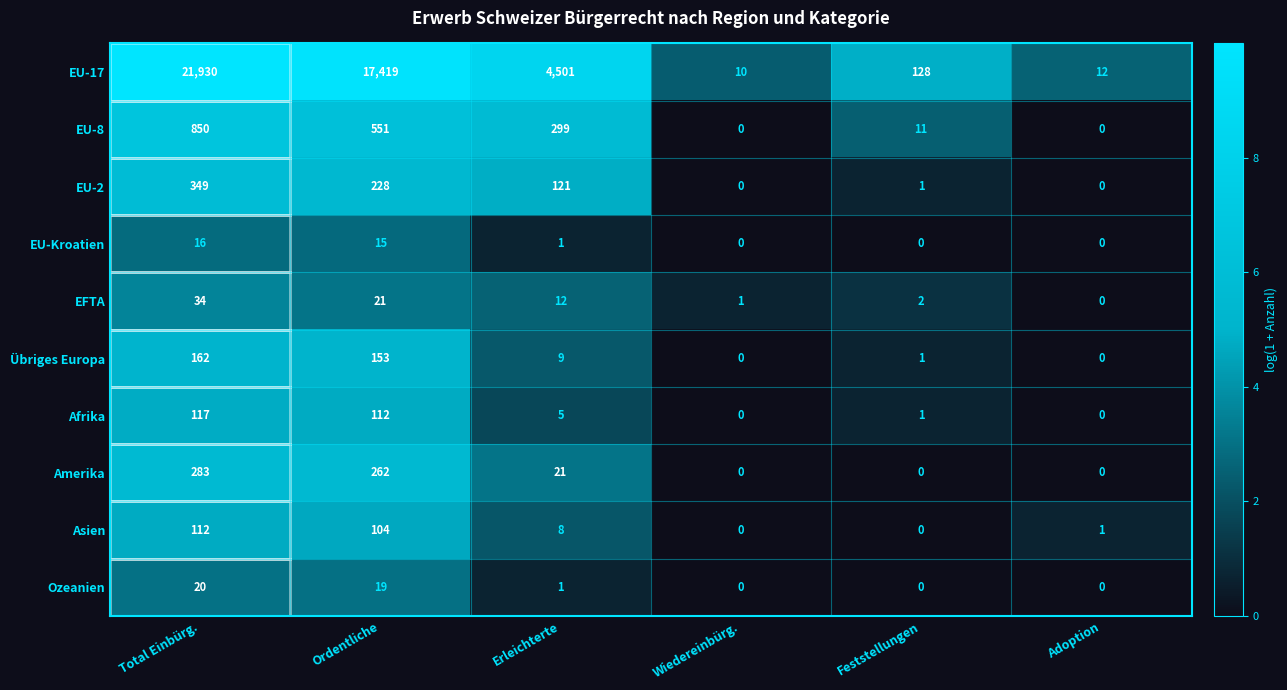

What is the difference between the highest and lowest values at Wiedereinbürg.?

10